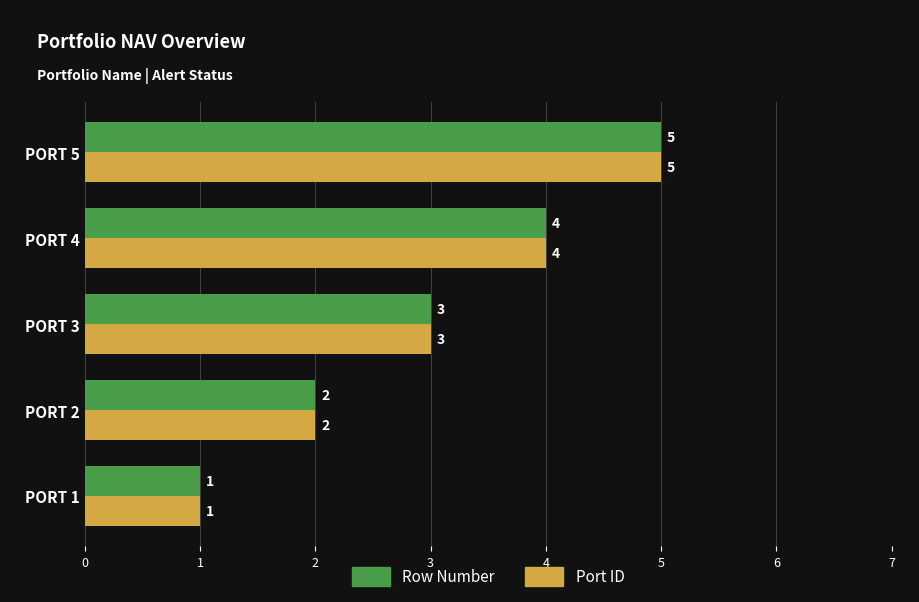

What is the average value of the Port ID series?

3